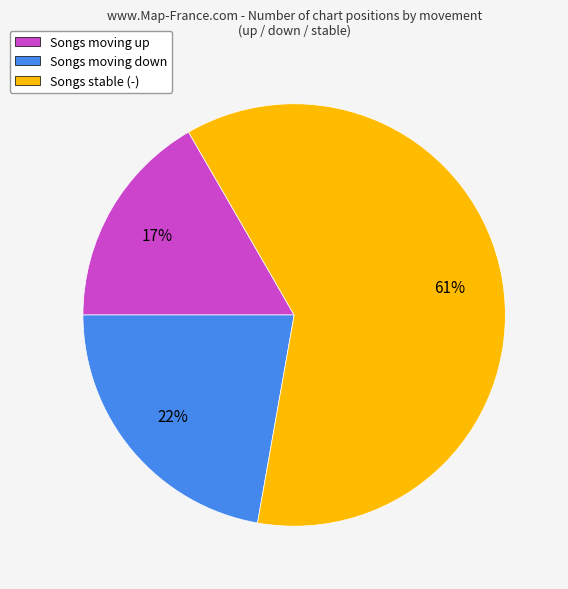

What percentage is the Songs moving down slice, to the nearest percent?

22%